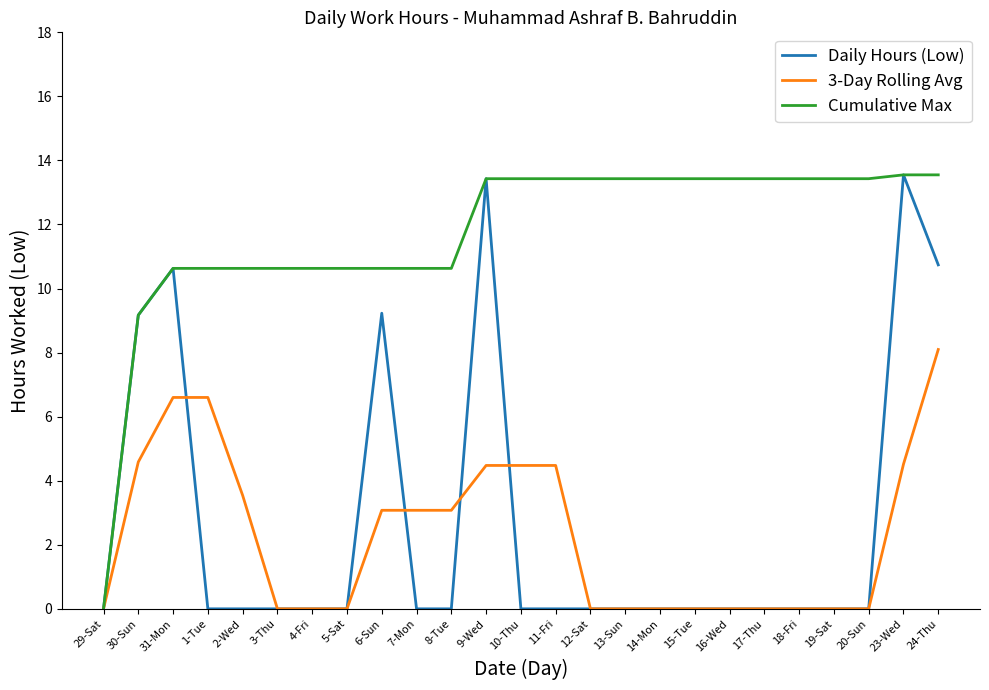

What are all the series names shown in the legend?

Daily Hours (Low), 3-Day Rolling Avg, Cumulative Max